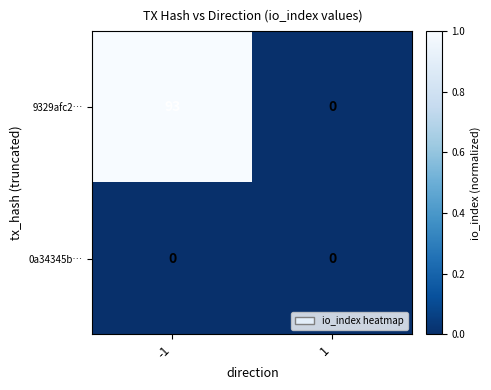

Between -1 and 1, which series saw the biggest shift?

9329afc2…